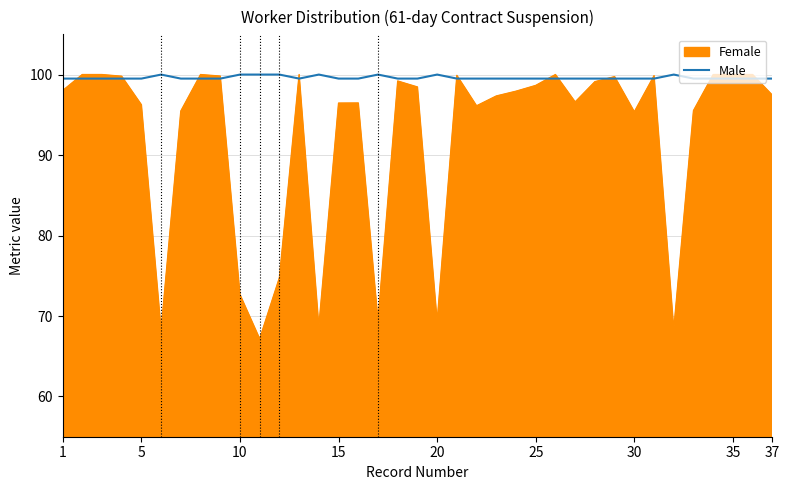

Which series has the widest spread of values?

Female